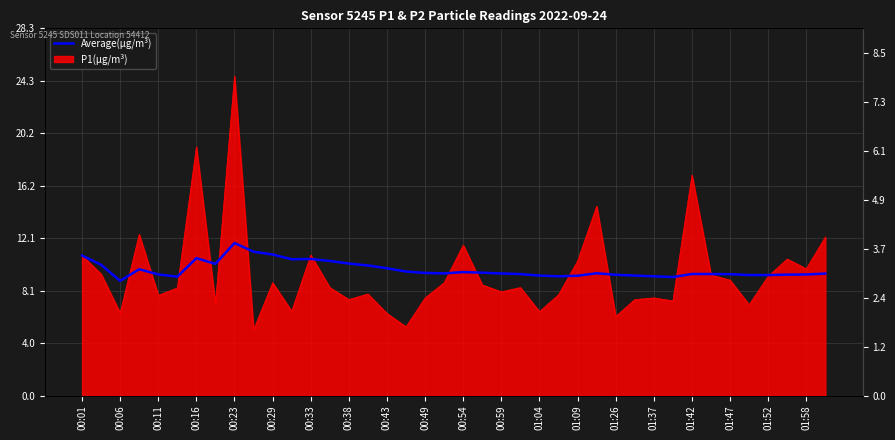

What is the maximum value shown in the chart?

11.8